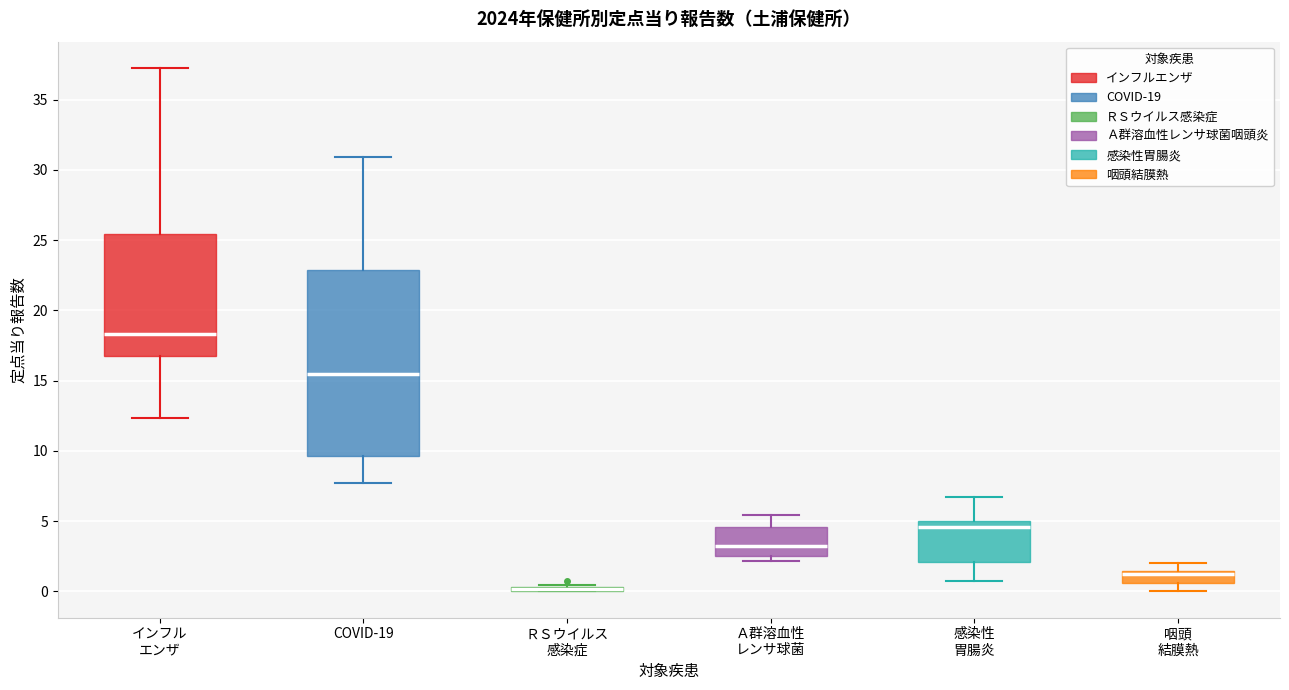

Where does the lower whisker of the box for 感染性 胃腸炎 end on the y-axis? The values are not printed on the chart, so give them approximately, as read against the axis.

0.5